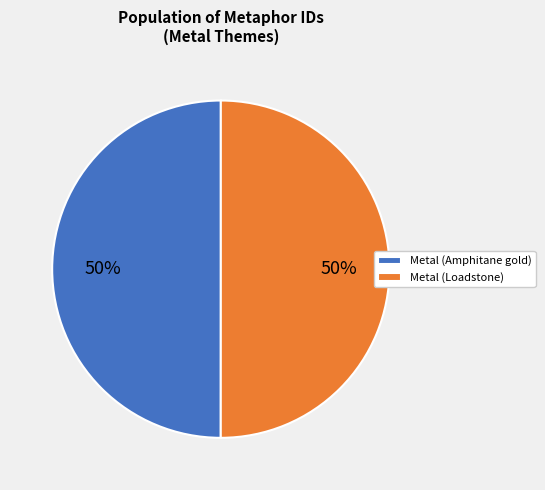

To the nearest percent, what percentage of the pie is Metal (Loadstone)?

50%